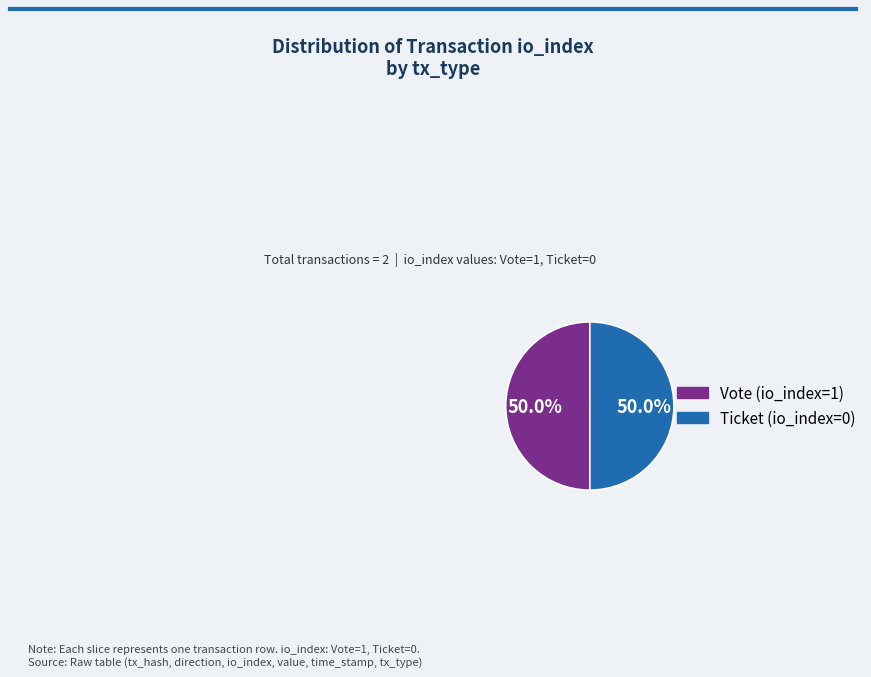

To the nearest percent, what percentage of the pie is Vote (io_index=1)?

50%